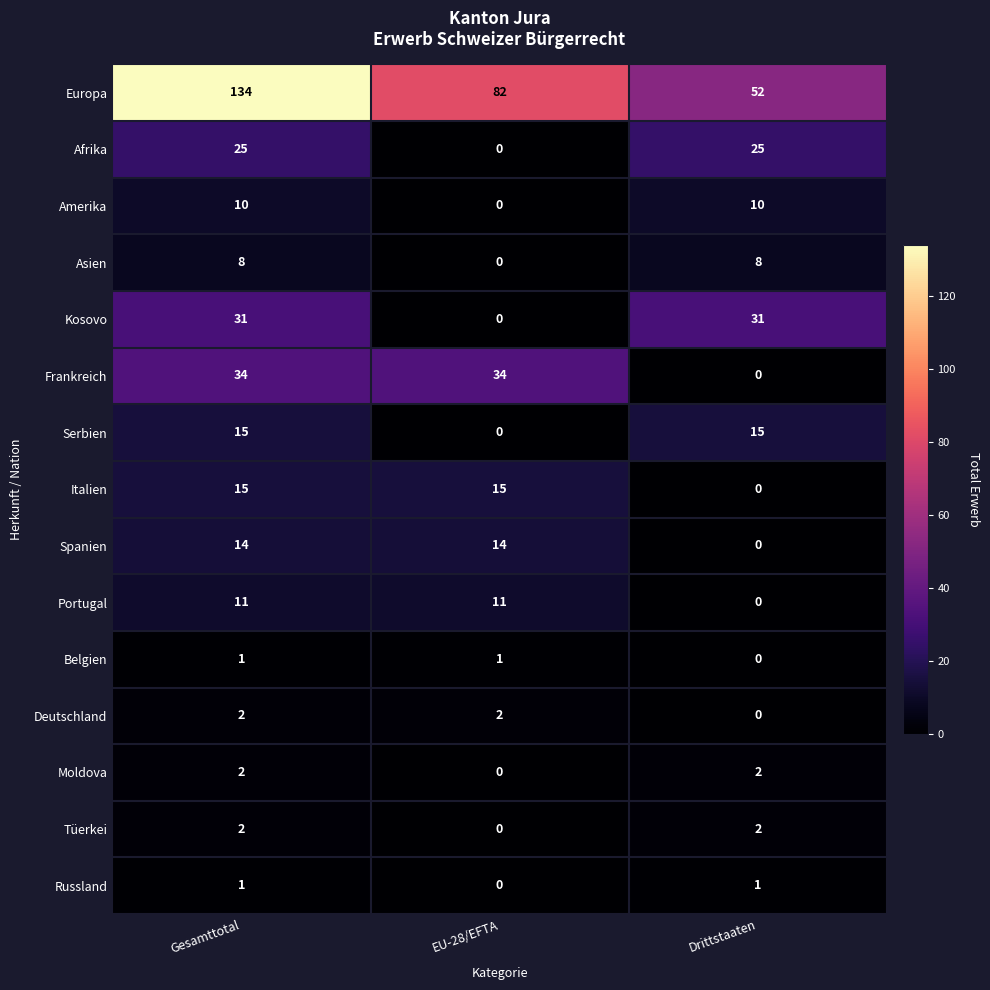

At which category is the sum across all series the highest?

Gesamttotal